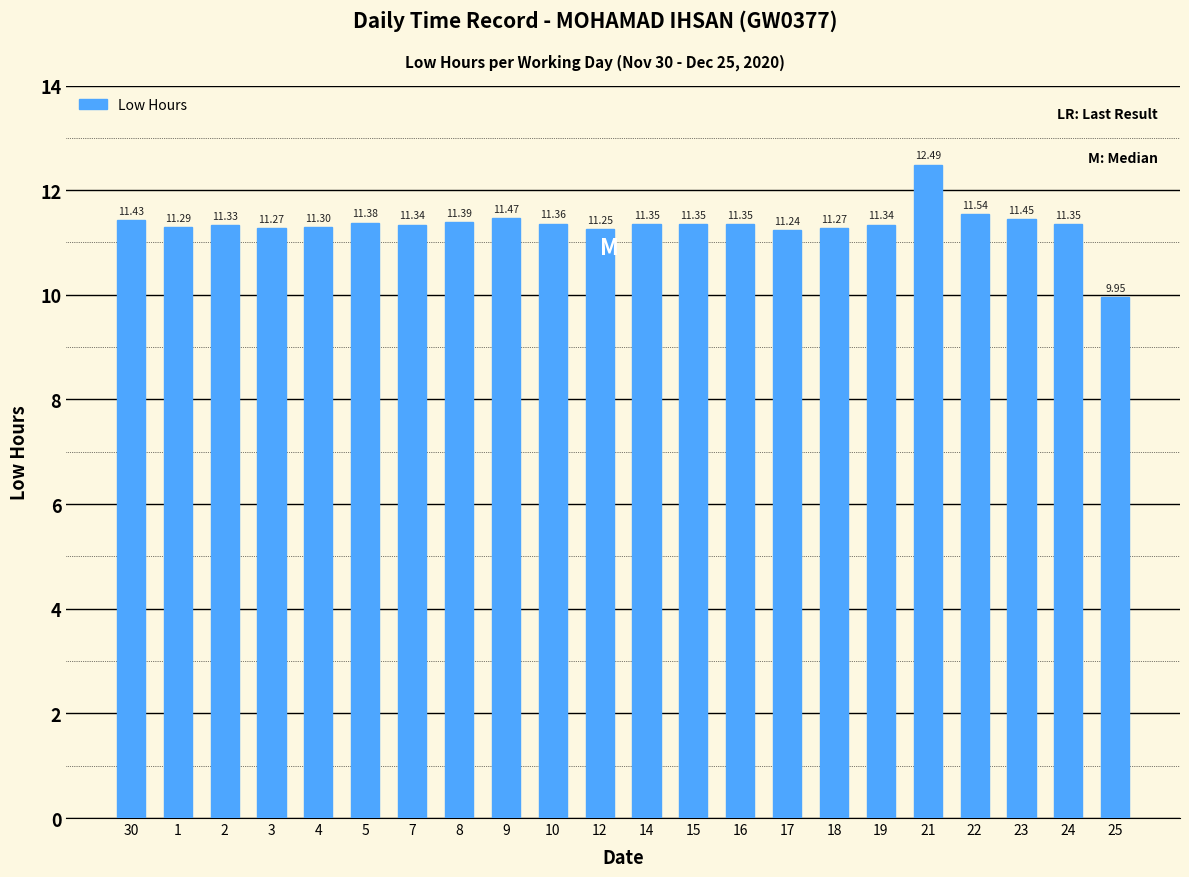

At which category does the chart reach its minimum across all series?

25